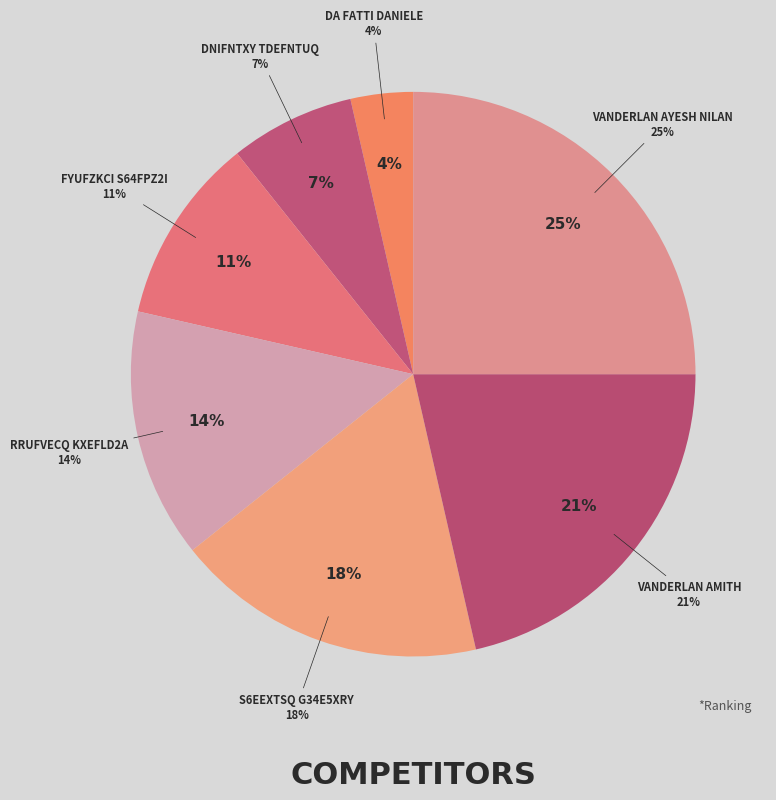

To the nearest percent, what is the difference between the largest and smallest slice percentages?

21%